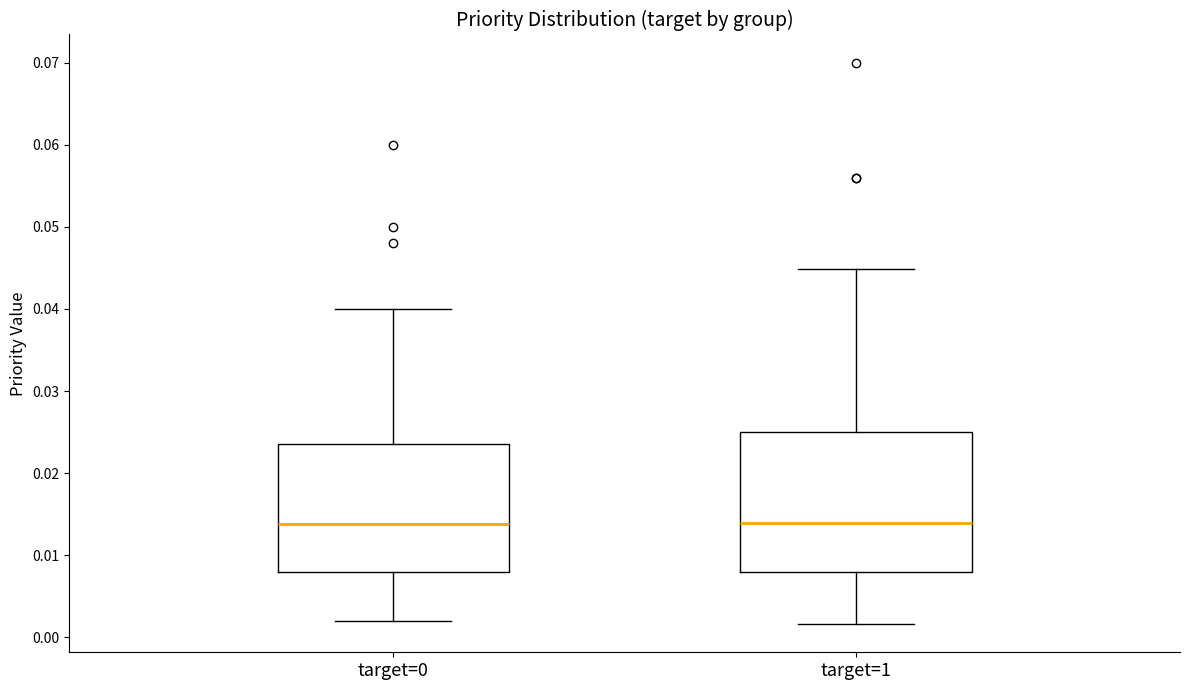

Where is the upper edge of the box for target=0 on the y-axis? The values are not printed on the chart, so give them approximately, as read against the axis.

0.024